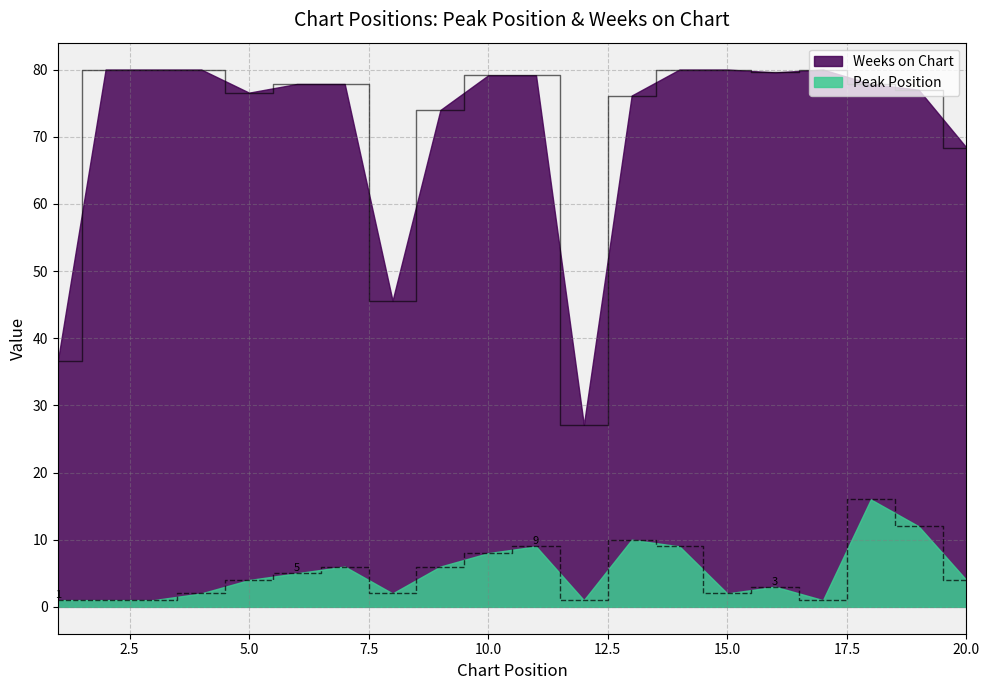

True or false: Weeks on Chart and Peak Position cross at least once.

False